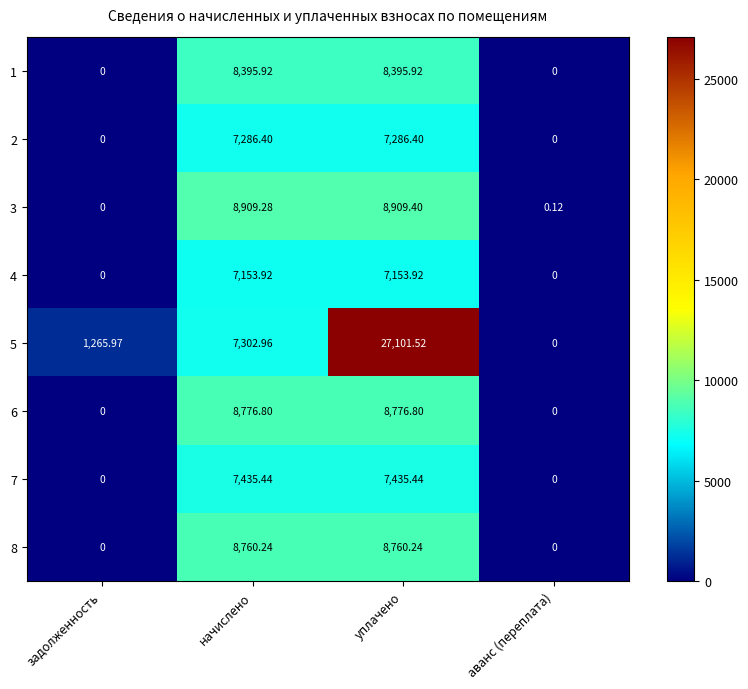

Count the number of data series in this chart.

8